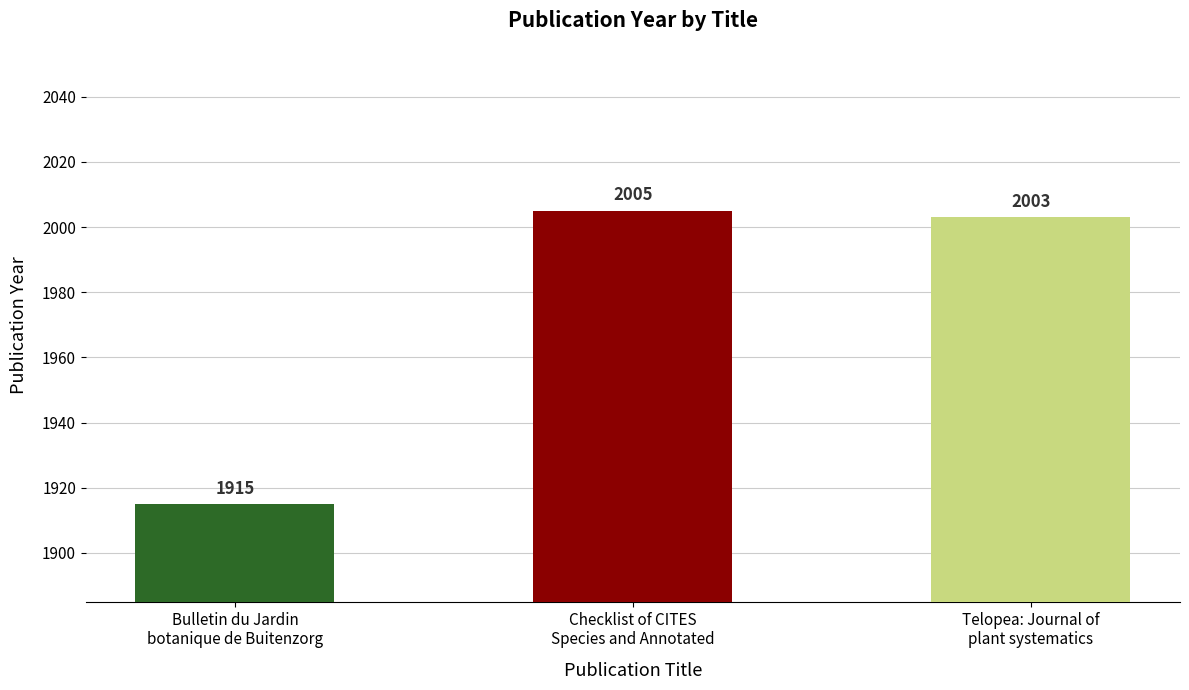

Rank the categories by value from lowest to highest.

Bulletin du Jardin
botanique de Buitenzorg, Telopea: Journal of
plant systematics, Checklist of CITES
Species and Annotated